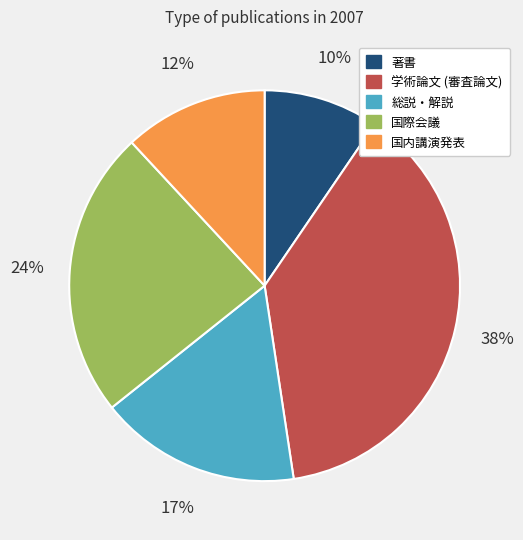

Which has a higher value, 学術論文 (審査論文) or 国際会議?

学術論文 (審査論文)